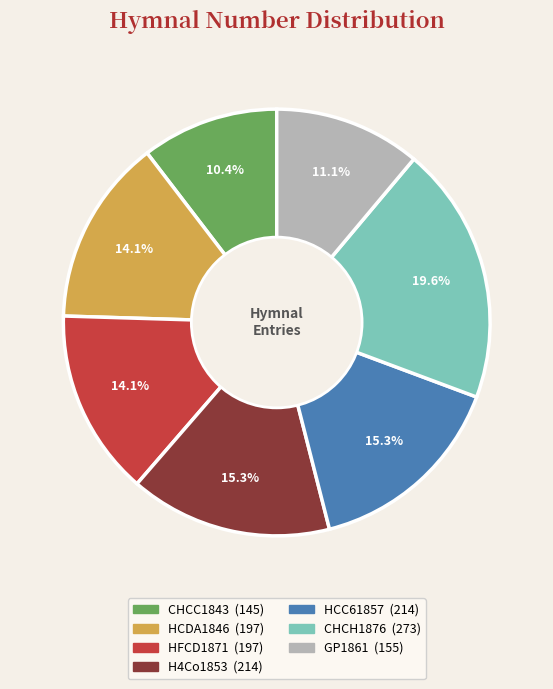

Which category has the smallest portion of the pie?

CHCC1843